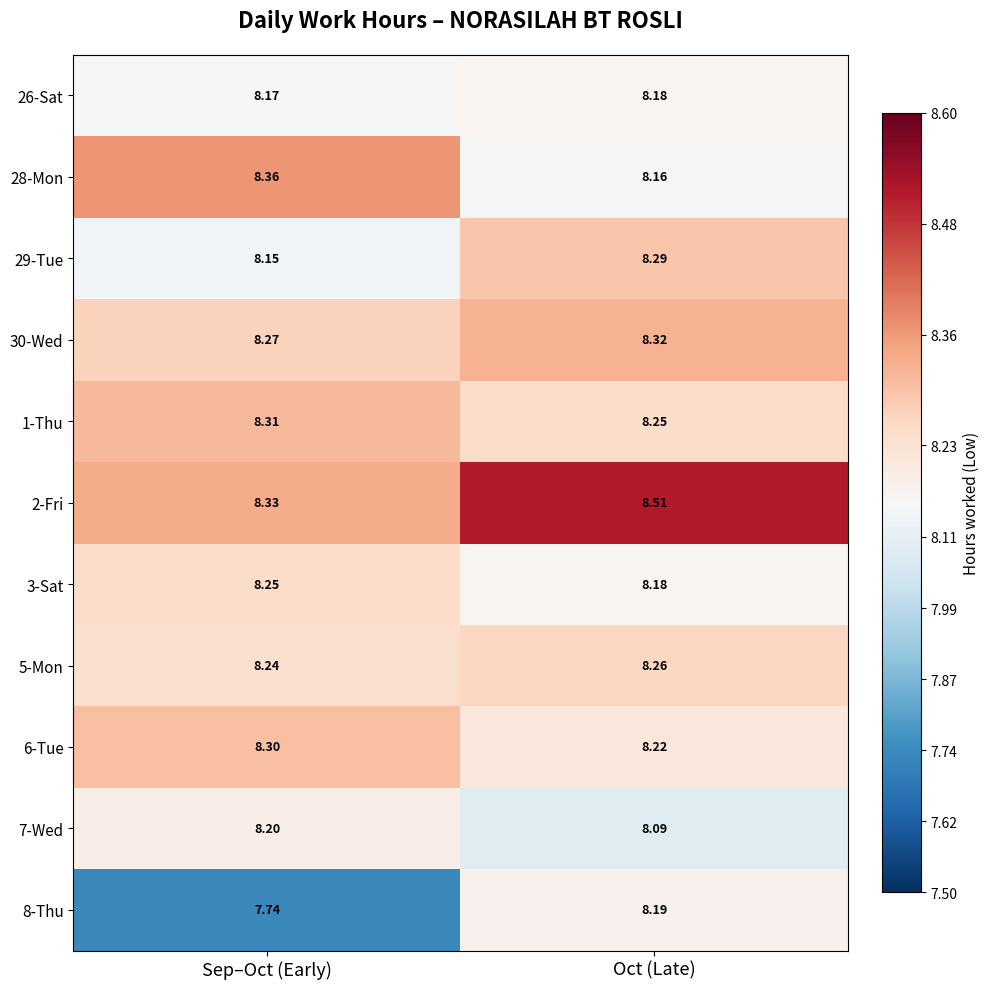

At which label is 3-Sat closest to 8?

Oct (Late)